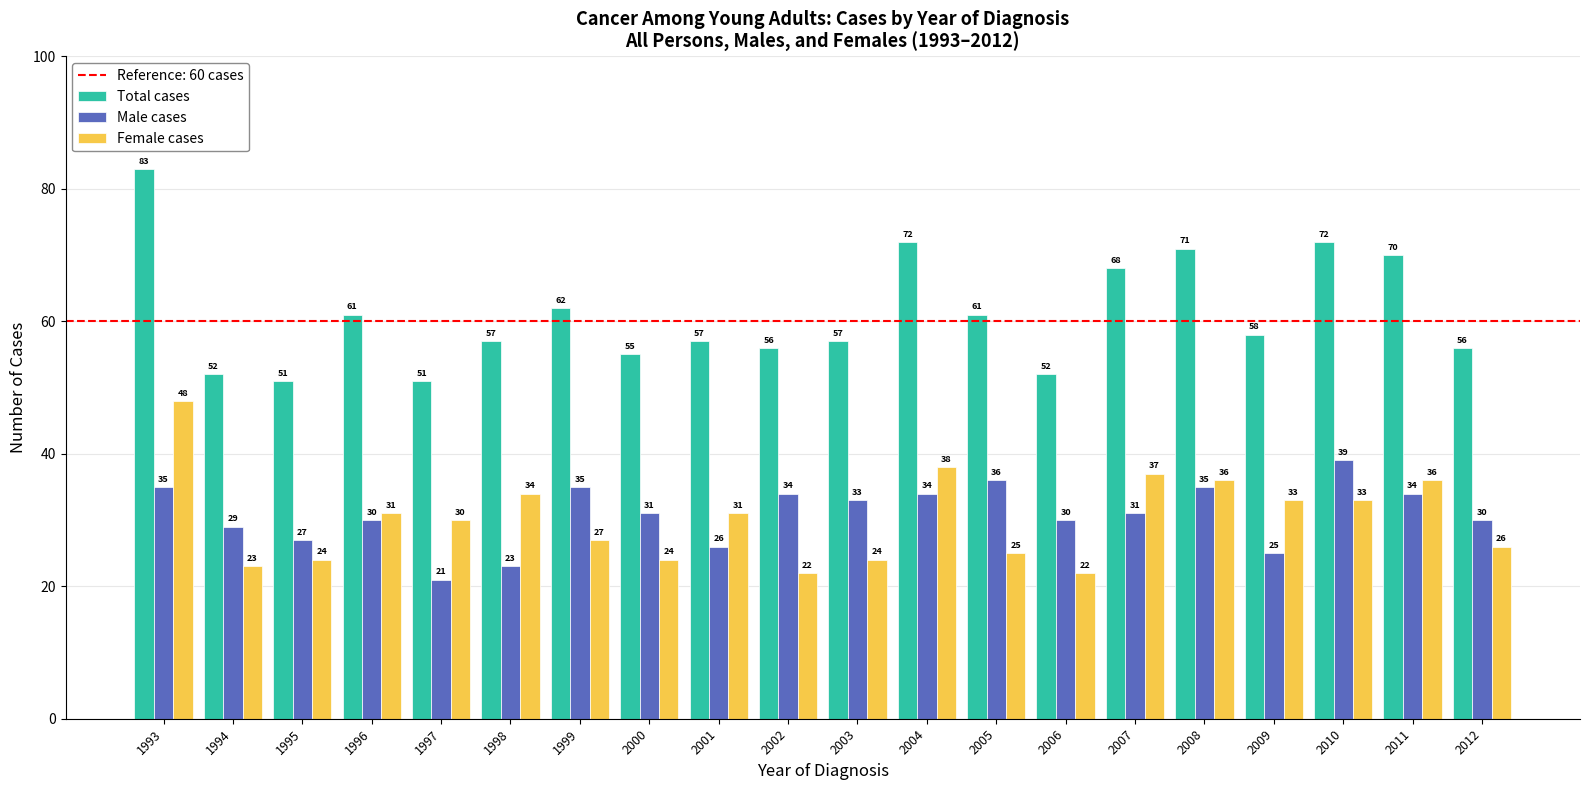

List the series in order of their peak value, lowest first.

Male cases, Female cases, Total cases